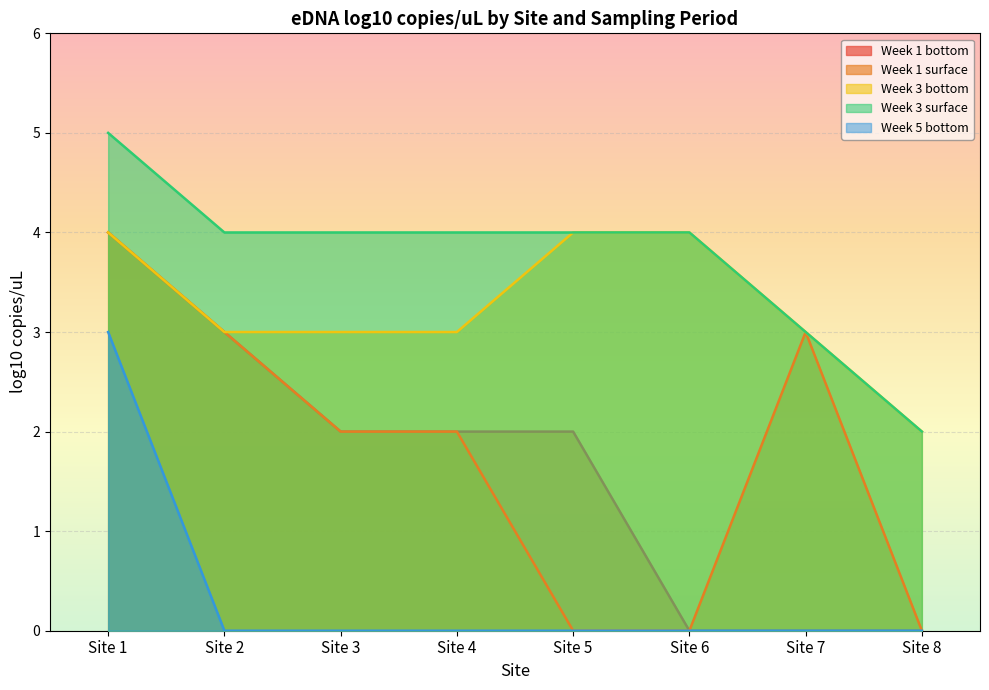

Which series has the widest spread of values?

Week 1 bottom